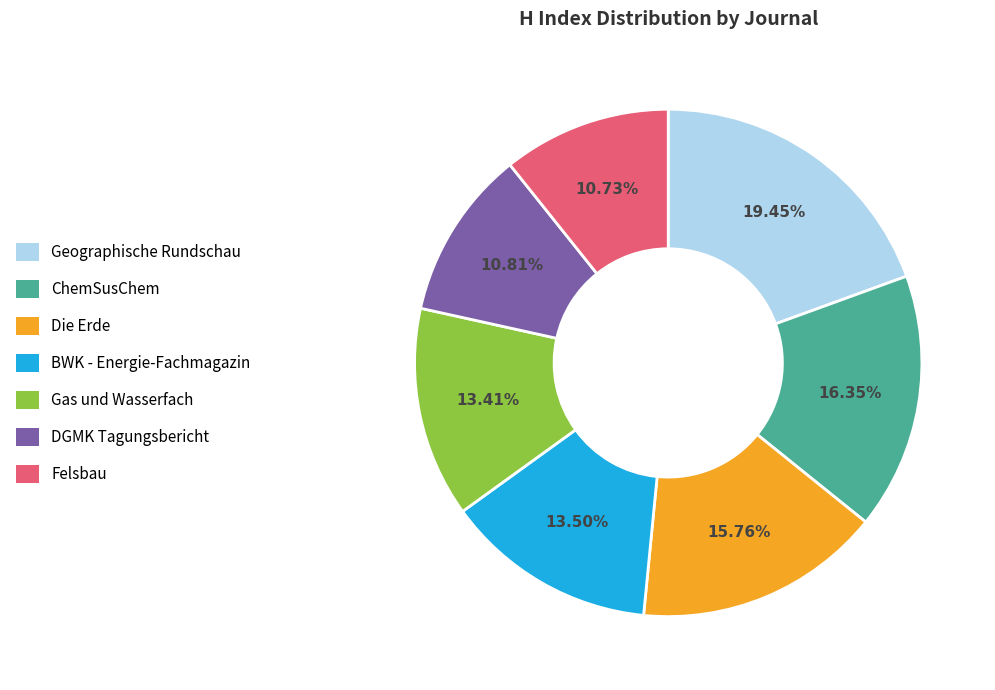

True or false: Geographische Rundschau accounts for 19% of the total.

True